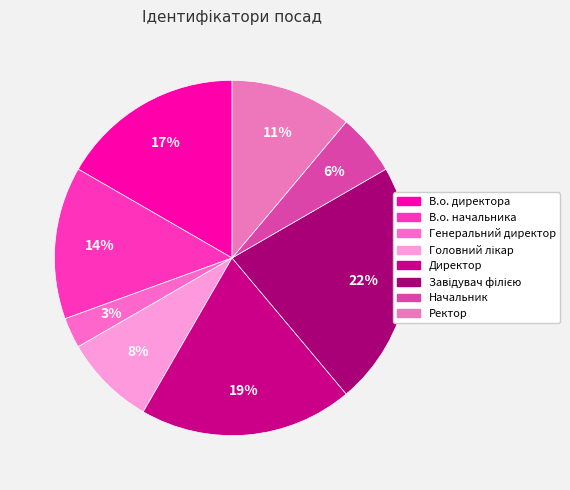

To the nearest percent, what is the average slice percentage?

12%